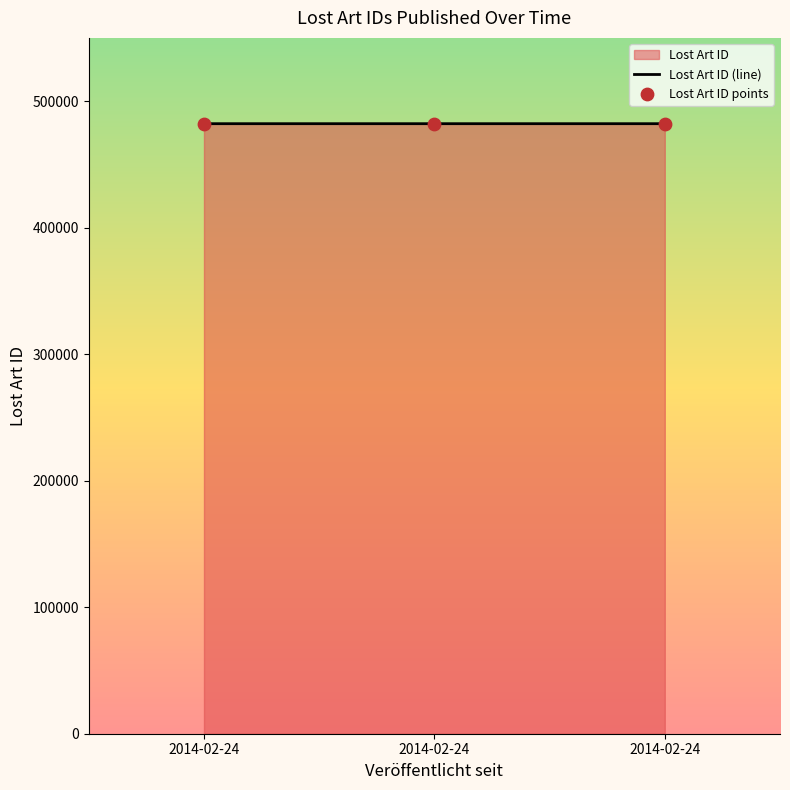

Which series contains the highest Y value?

Lost Art ID (line)